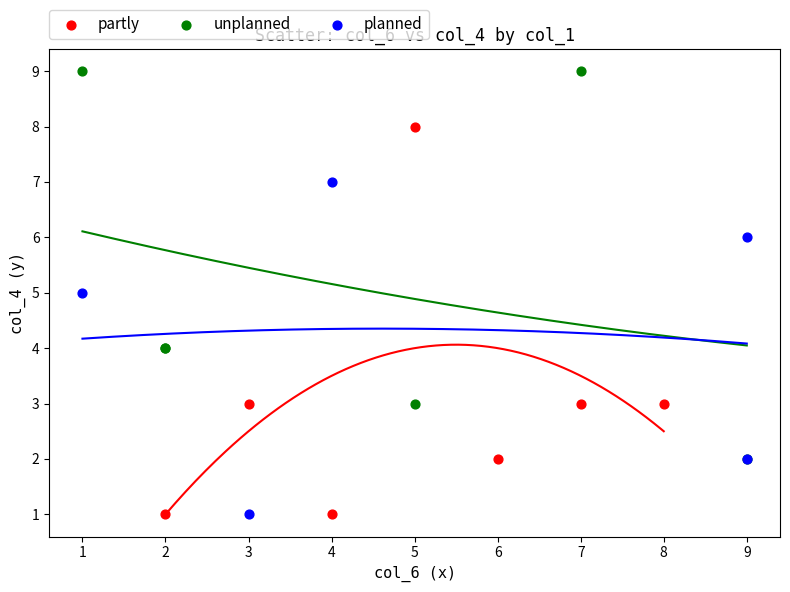

What are all the series names shown in the legend?

partly, unplanned, planned